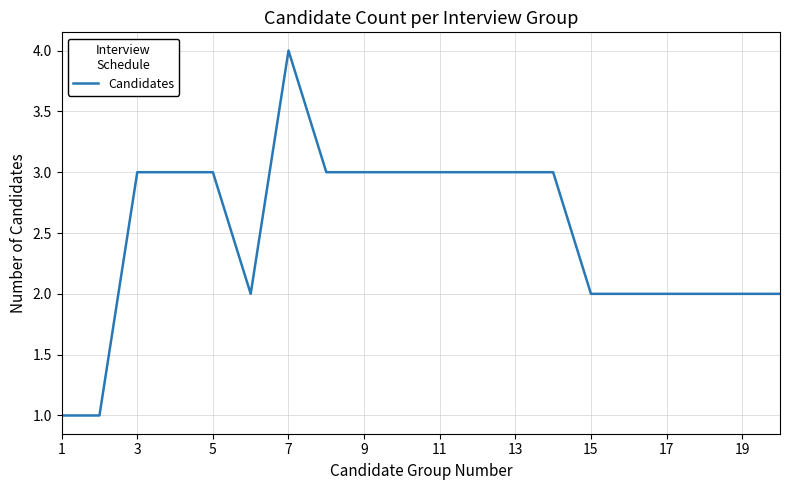

Reading right to left, what are all the values shown in this chart?

2	2	2	2	2	2	3	3	3	3	3	3	3	4	2	3	3	3	1	1